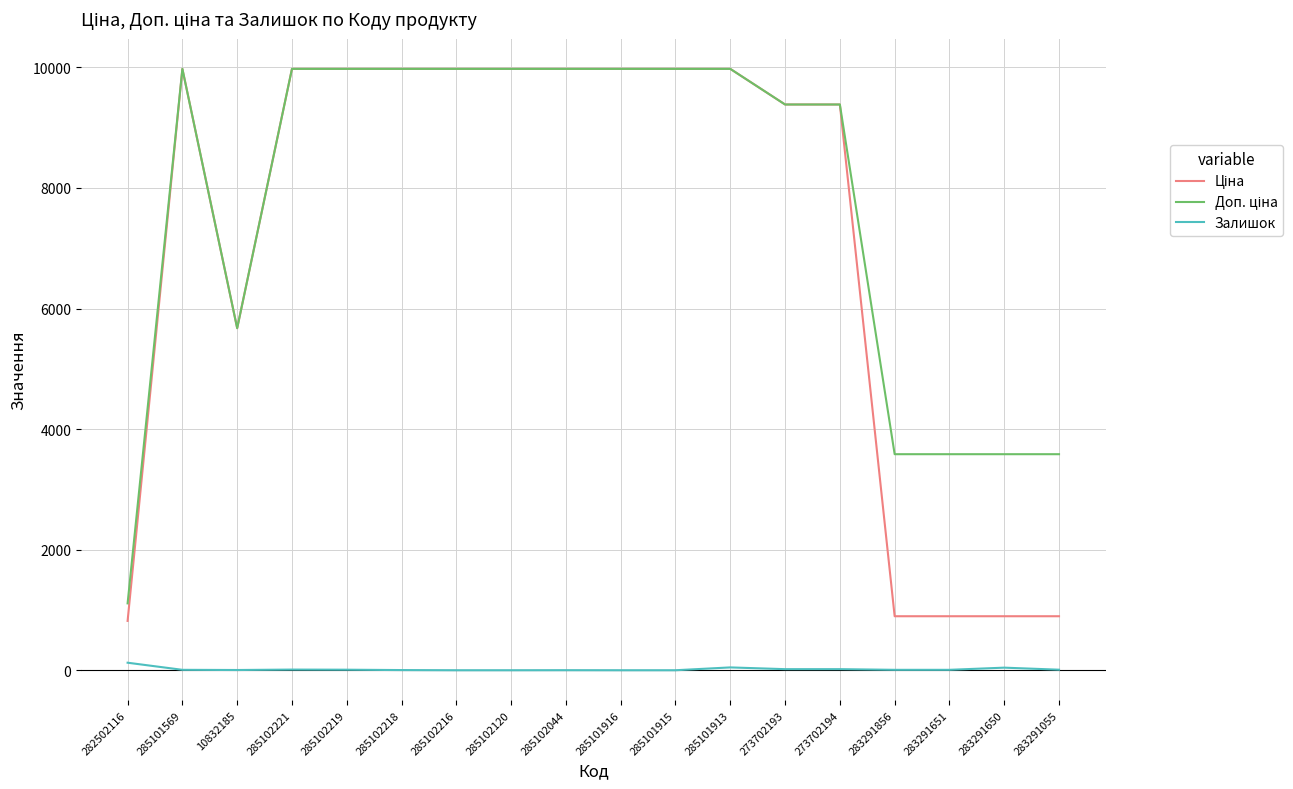

What is the maximum value shown in the chart?

9975.0